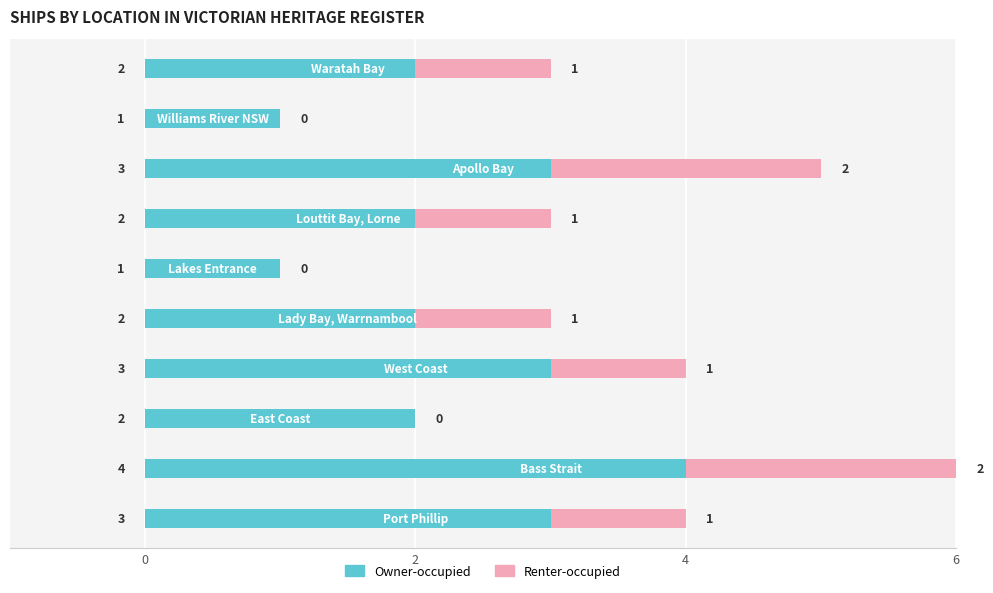

What is the sum of all Owner-occupied values?

23